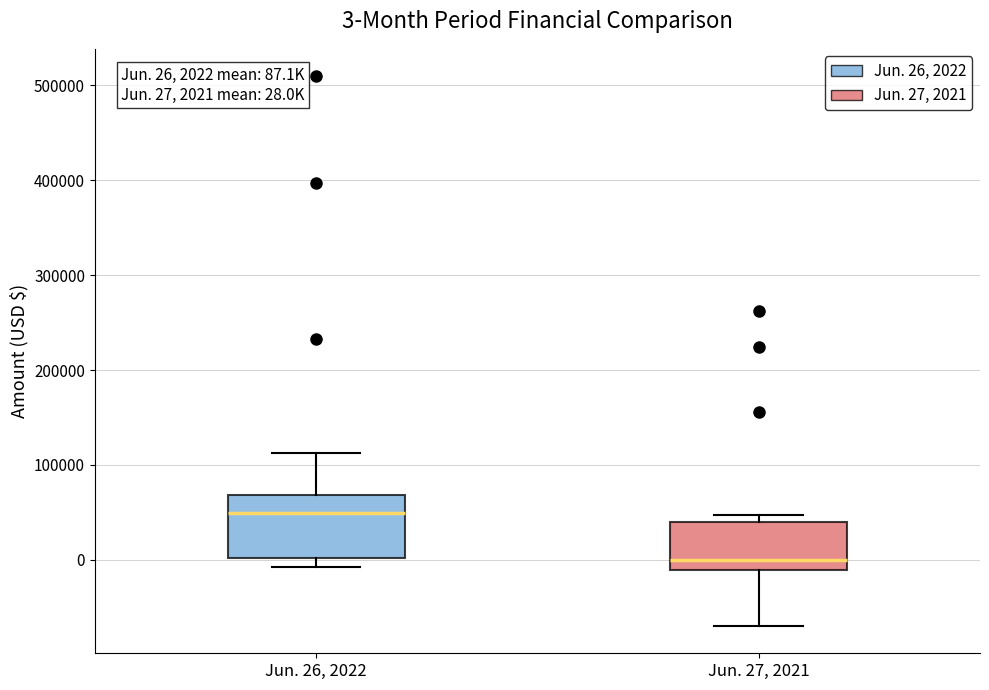

Which box has the highest median line?

Jun. 26, 2022